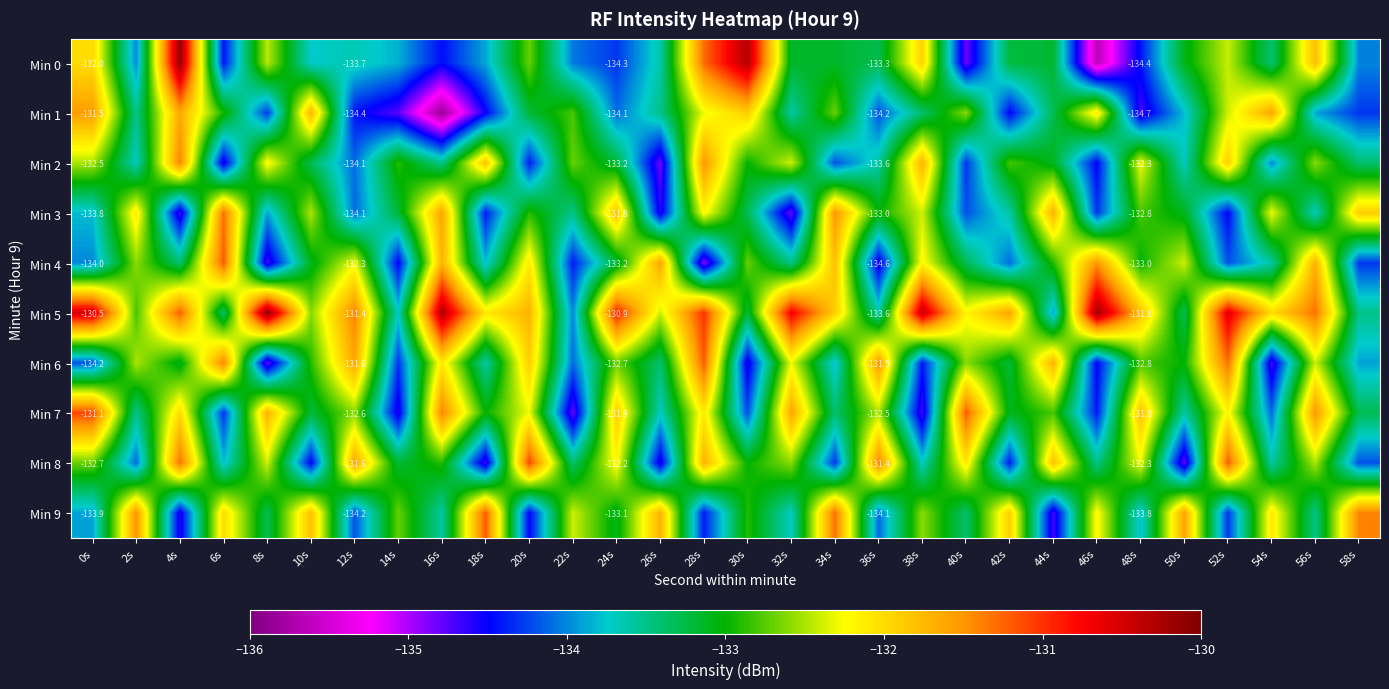

At which category is the sum across all series the highest?

28s